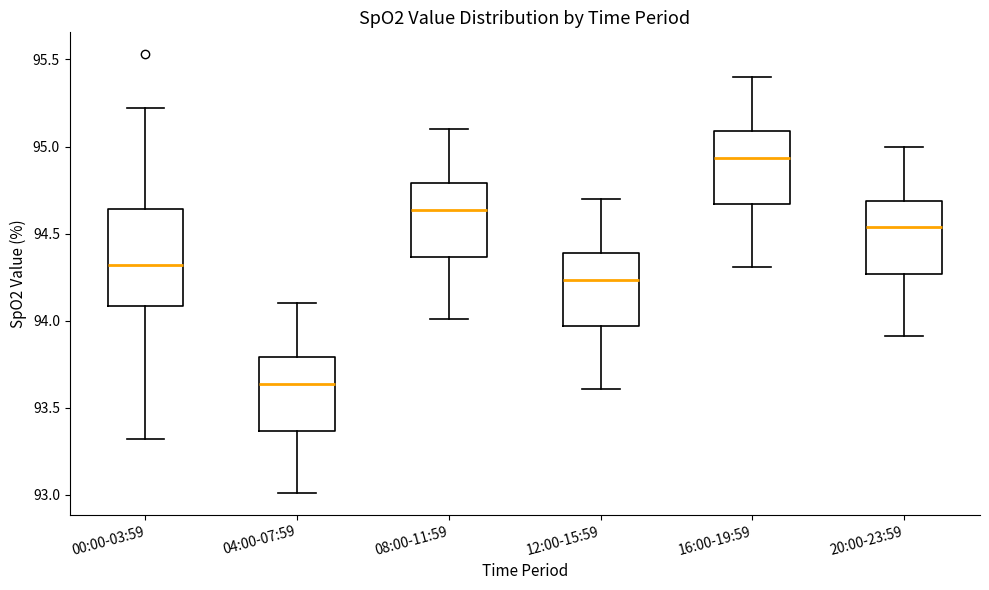

Reading left to right, transcribe this box plot: for each box, give where its median line is, the range the box spans, and where its two whiskers end, as read against the y-axis. The values are not printed on the chart, so give them approximately, as read against the axis.

00:00-03:59: median 94.30, box 94.10 to 94.65, whiskers 93.30 to 95.20
04:00-07:59: median 93.65, box 93.35 to 93.80, whiskers 93.00 to 94.10
08:00-11:59: median 94.65, box 94.35 to 94.80, whiskers 94.00 to 95.10
12:00-15:59: median 94.25, box 93.95 to 94.40, whiskers 93.60 to 94.70
16:00-19:59: median 94.95, box 94.65 to 95.10, whiskers 94.30 to 95.40
20:00-23:59: median 94.55, box 94.25 to 94.70, whiskers 93.90 to 95.00